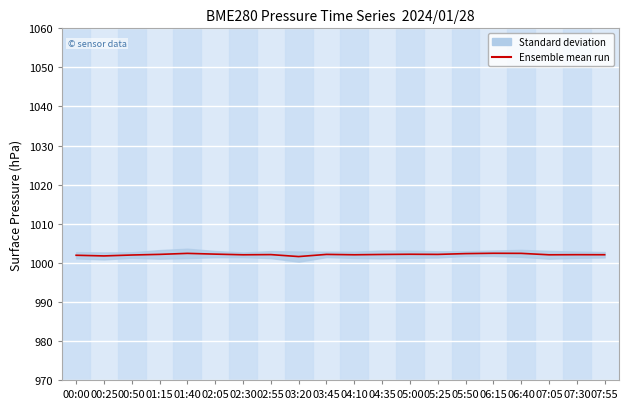

Approximately how many times larger is the value at 04:35 compared to 05:50?

1.0